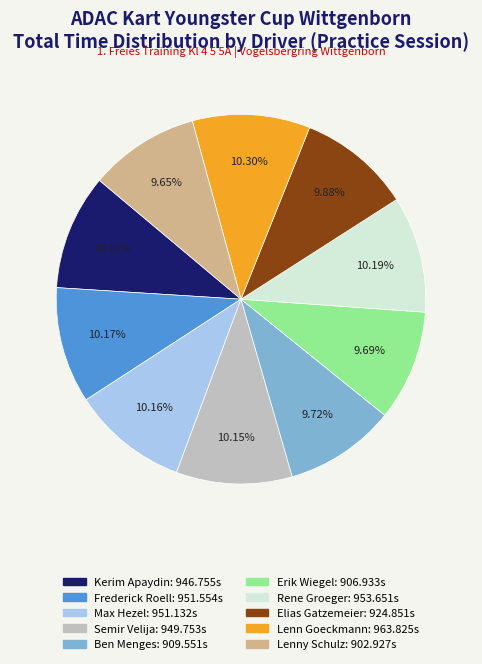

What is the ratio of the value at Max Hezel to the value at Erik Wiegel?

1.0